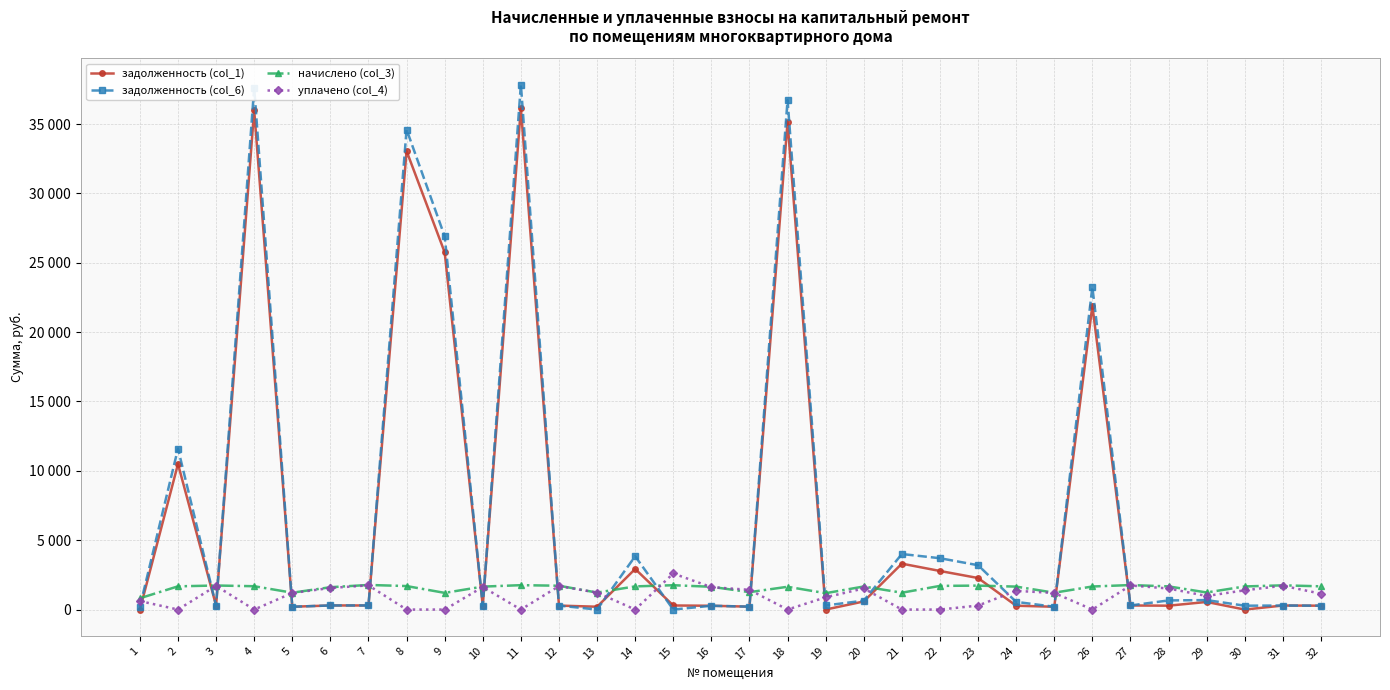

At which label does уплачено (col_4) first exceed 1194?

3